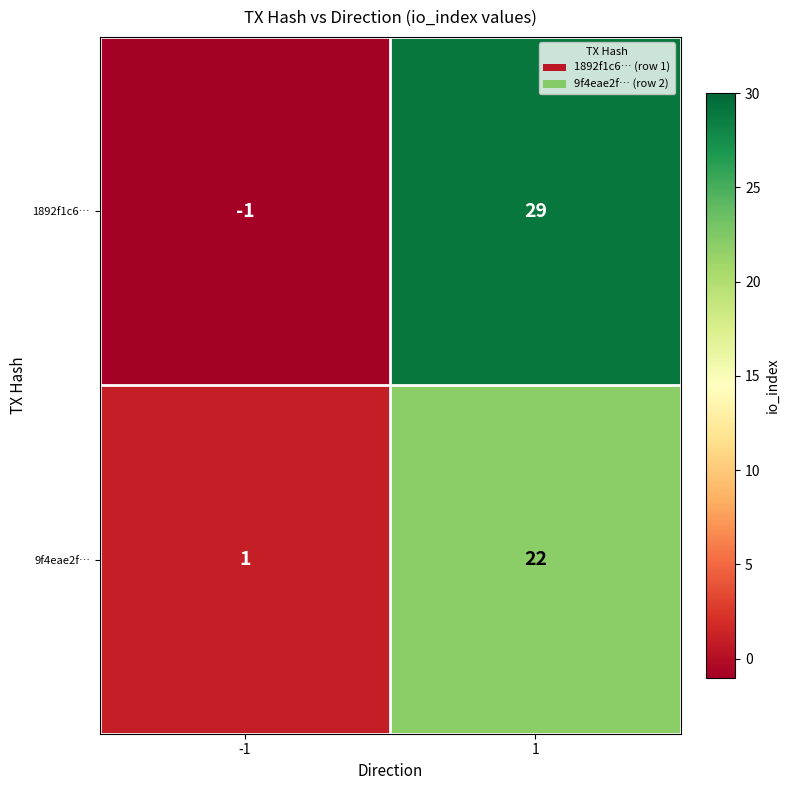

Reading right to left, extract all data points from this chart.

1892f1c6…: 29	-1
9f4eae2f…: 22	1